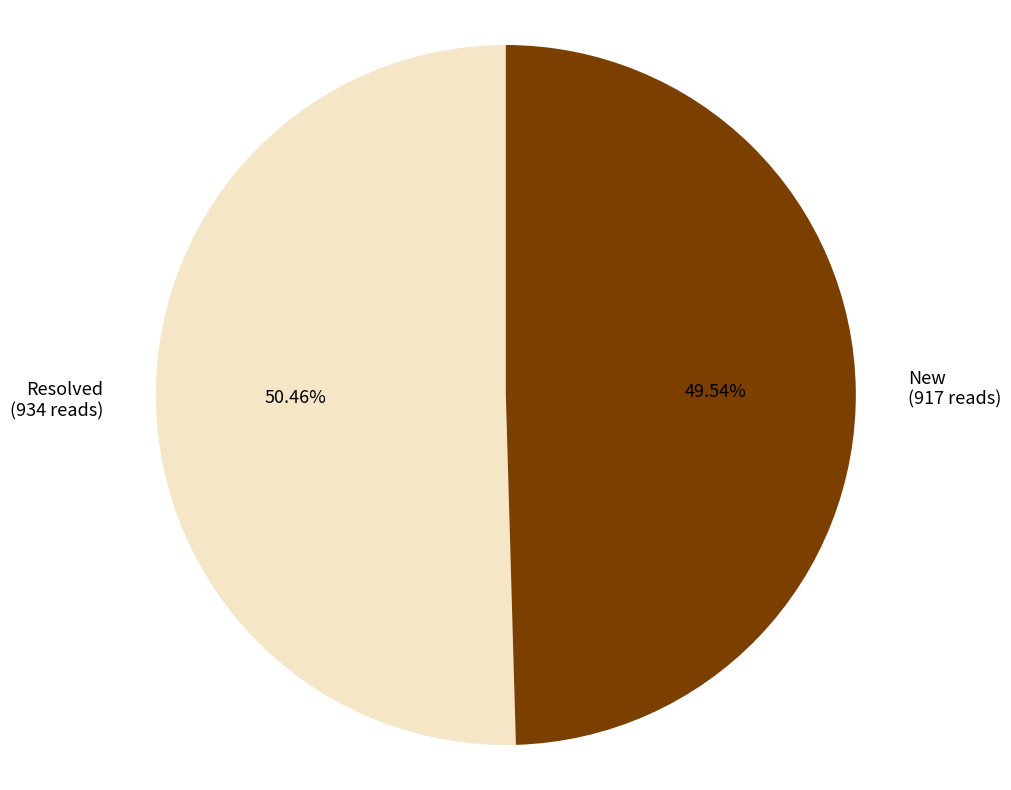

Is there any slice that represents more than half of the pie?

Yes